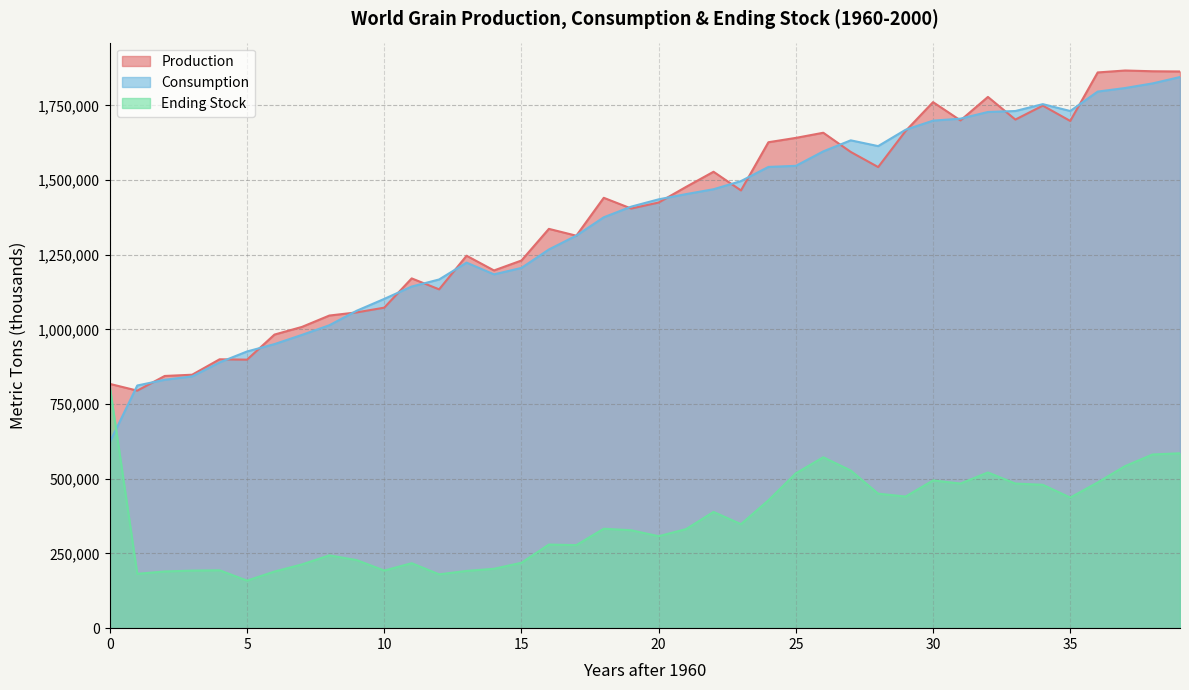

Does the chart display data point markers on the line(s)?

No